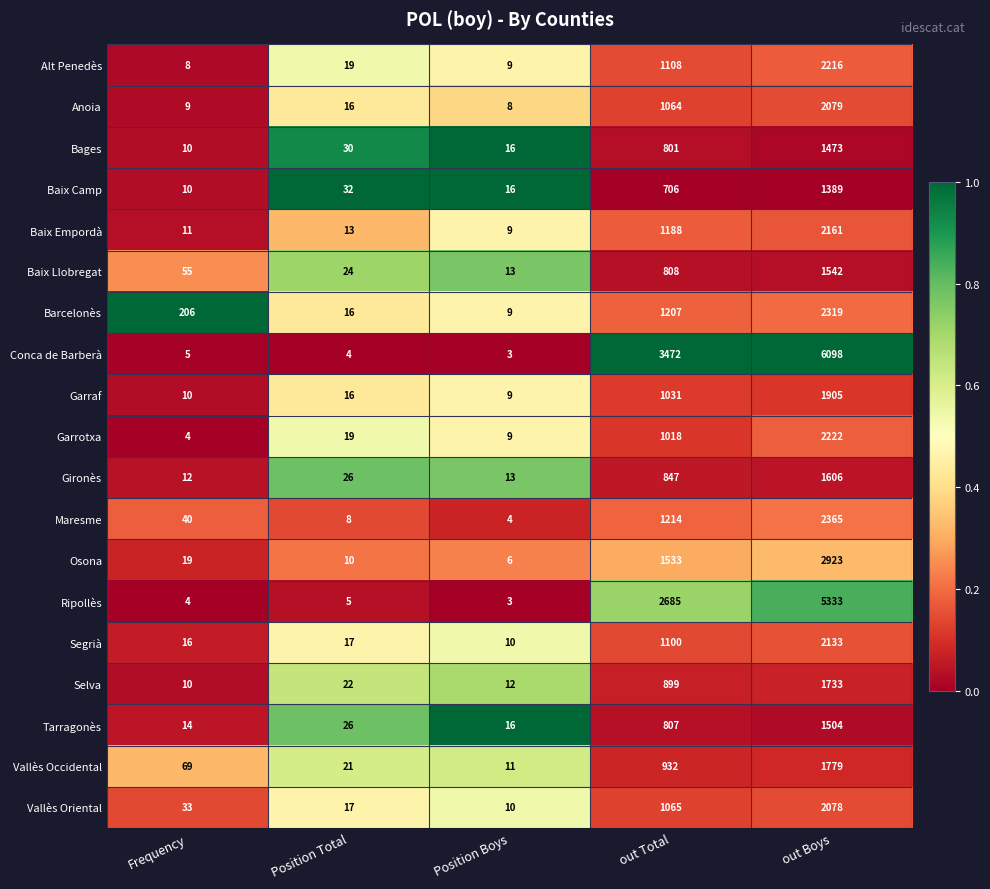

At which category is the sum across all series the highest?

out Boys